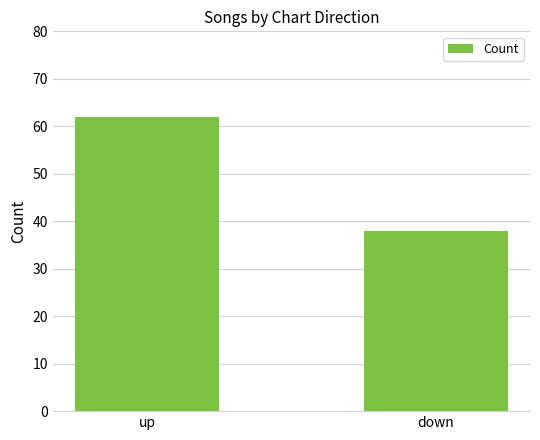

Reading right to left, transcribe all the data shown in this chart.

down=38	up=62